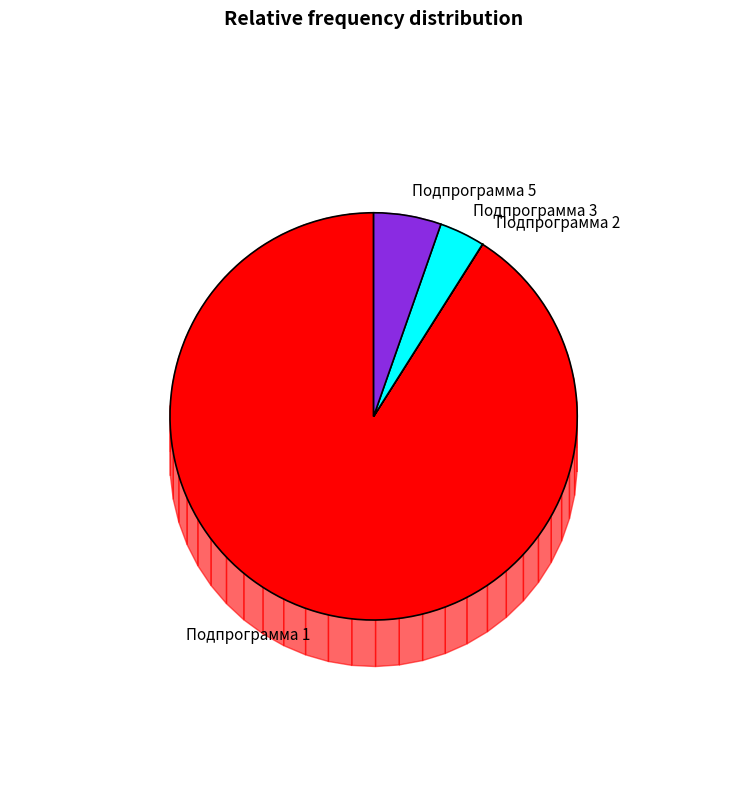

Count the number of slices in the pie.

4